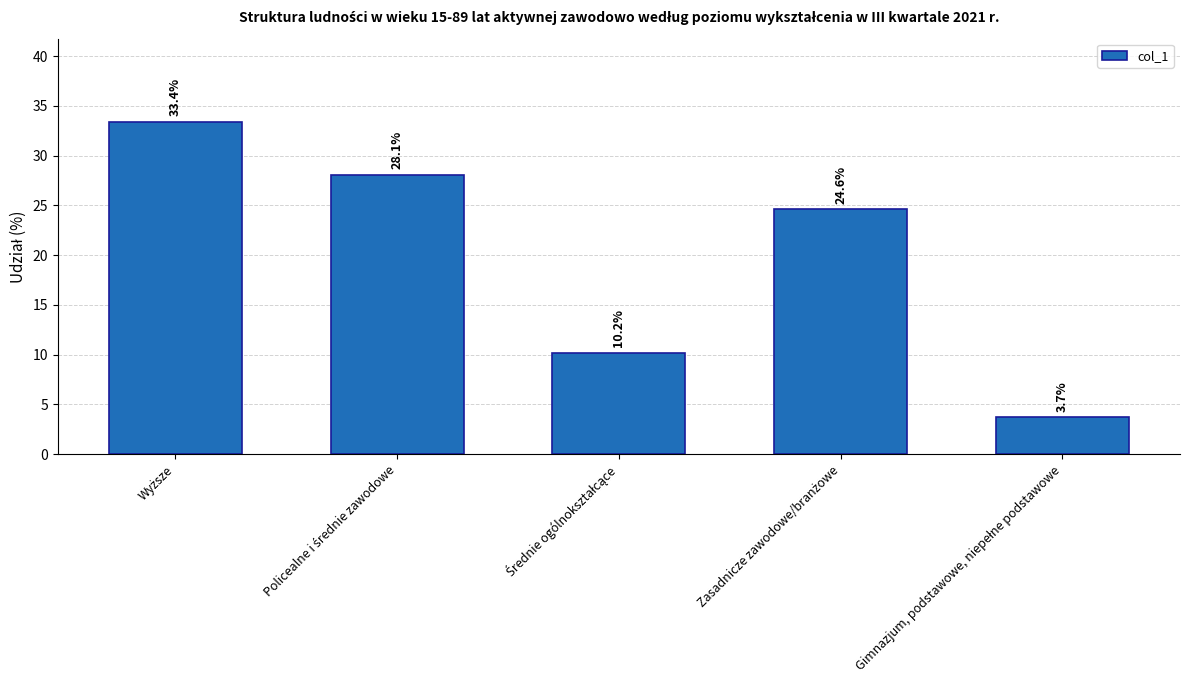

Does the chart contain any negative values?

No